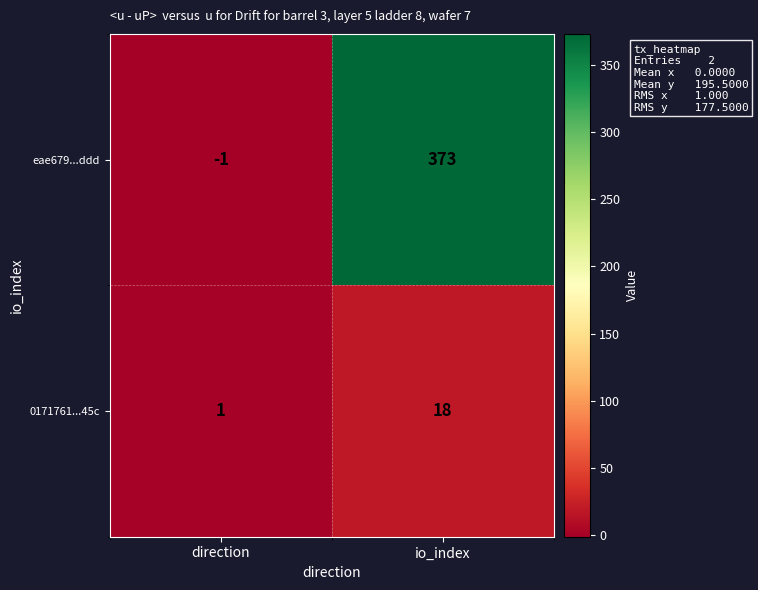

Which series has the largest range (max minus min)?

eae679...ddd